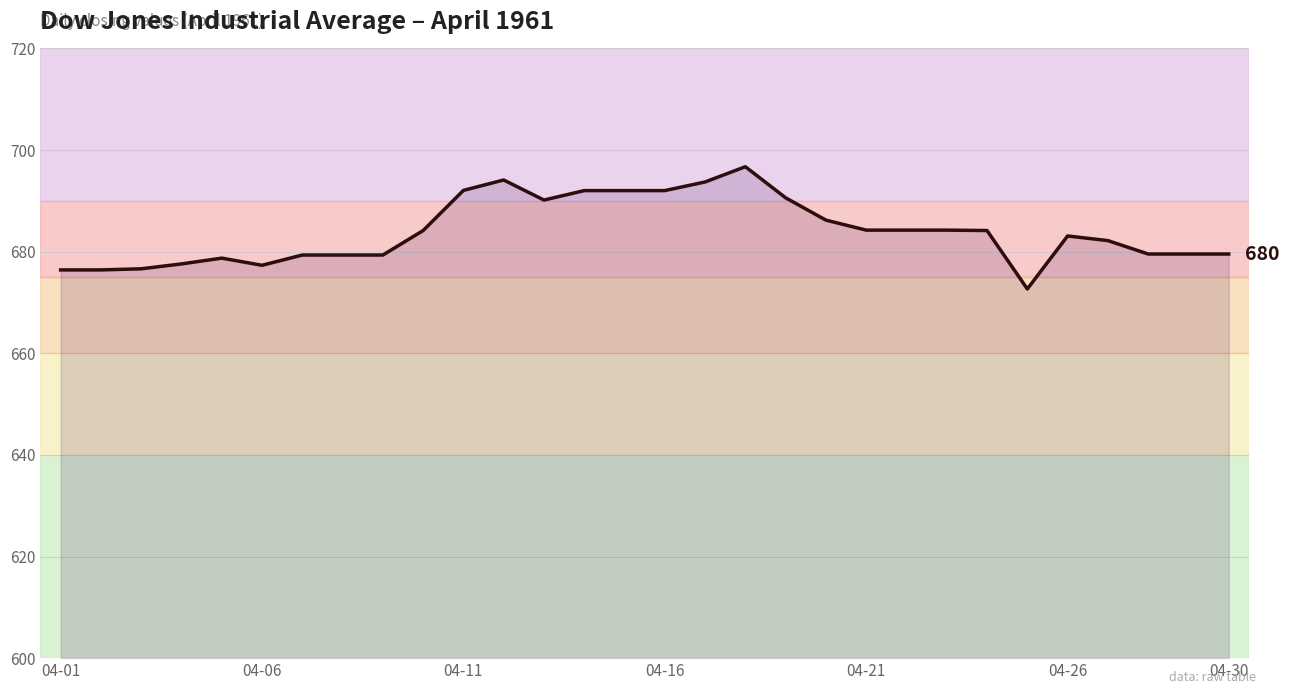

What is the greatest value displayed?

696.7